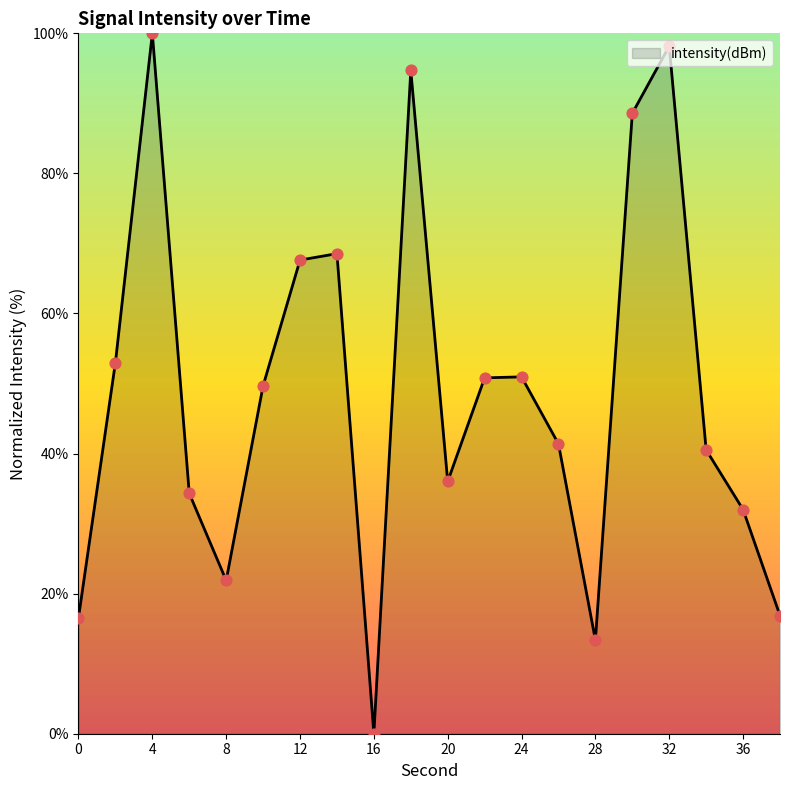

What is the greatest value displayed?

100.0